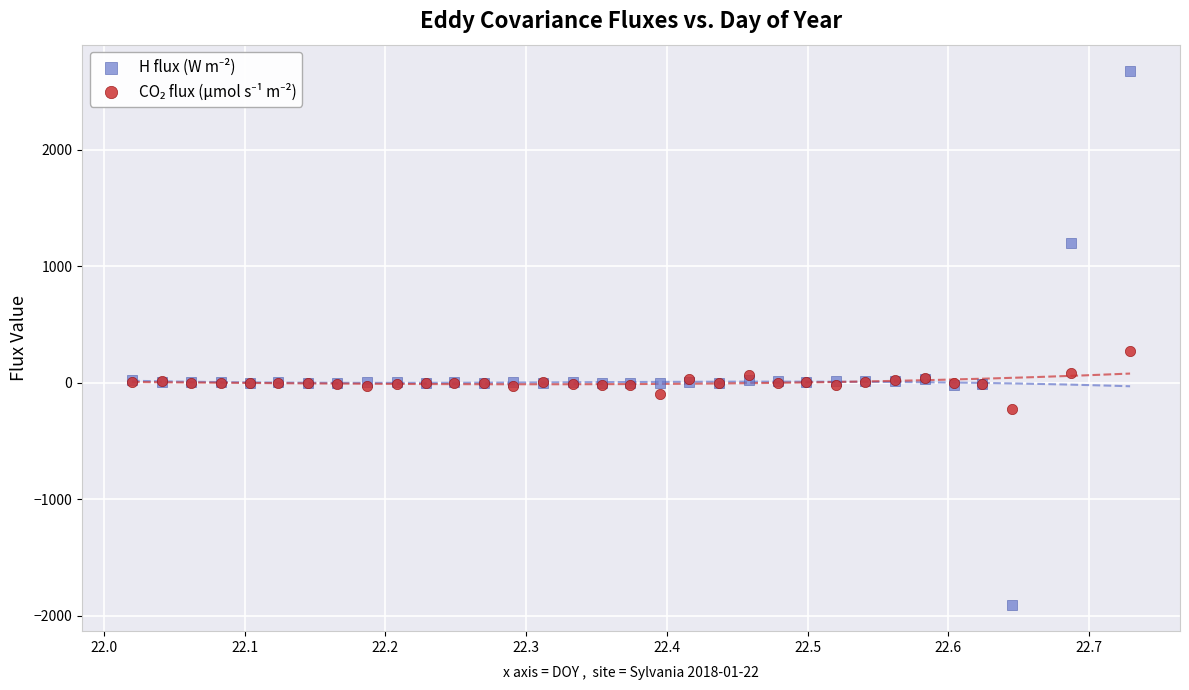

Across all series, what Y value is closest to 383?

274.6